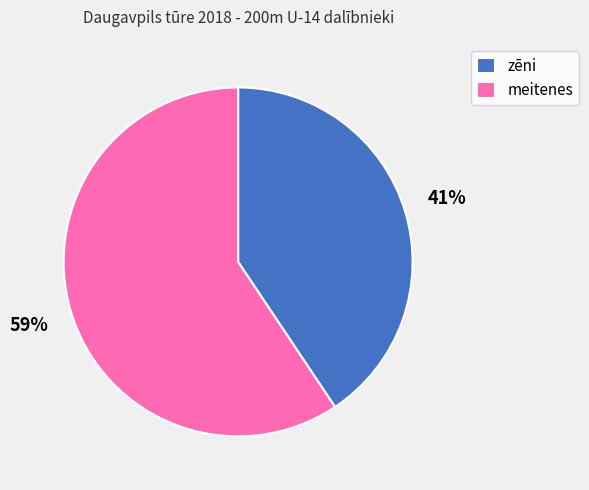

Do zēni and meitenes together represent more than half of the pie?

Yes